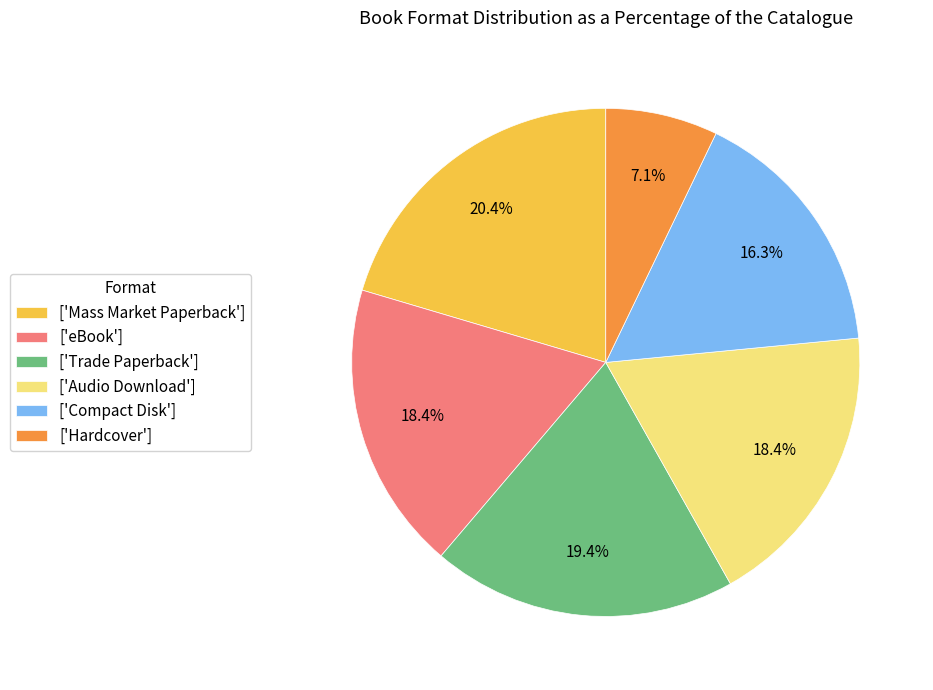

Does any single category account for the majority?

No